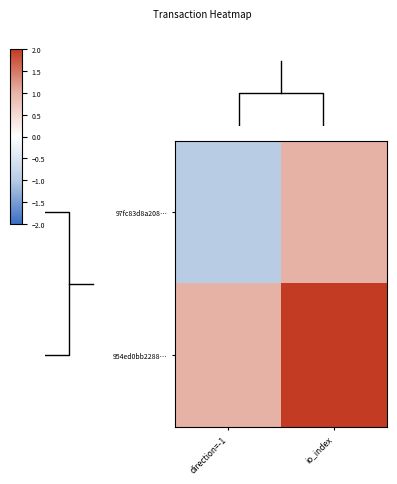

Reading left to right, transcribe all the data shown in this chart.

97fc83d8a208…: direction=-1=-1	io_index=1
954ed0bb2288…: direction=-1=1	io_index=2